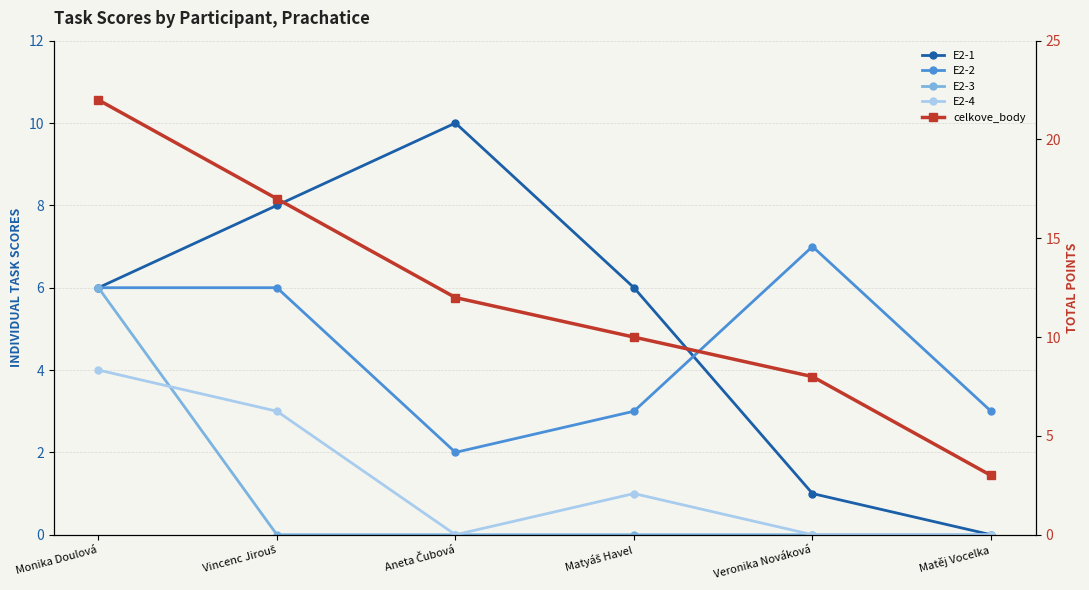

True or false: E2-1 and E2-4 cross at least once.

False